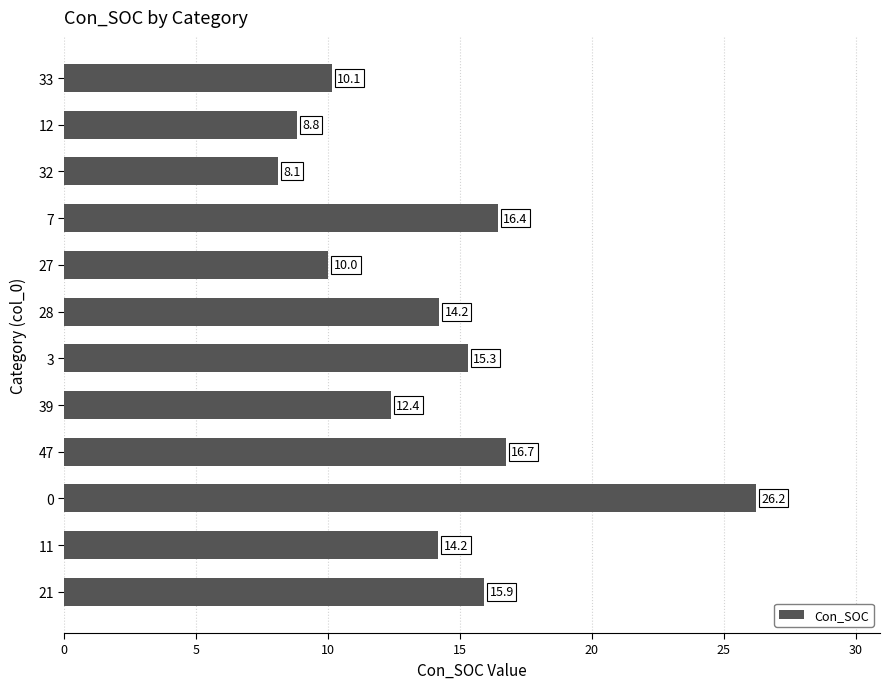

How many distinct data groups are displayed?

1